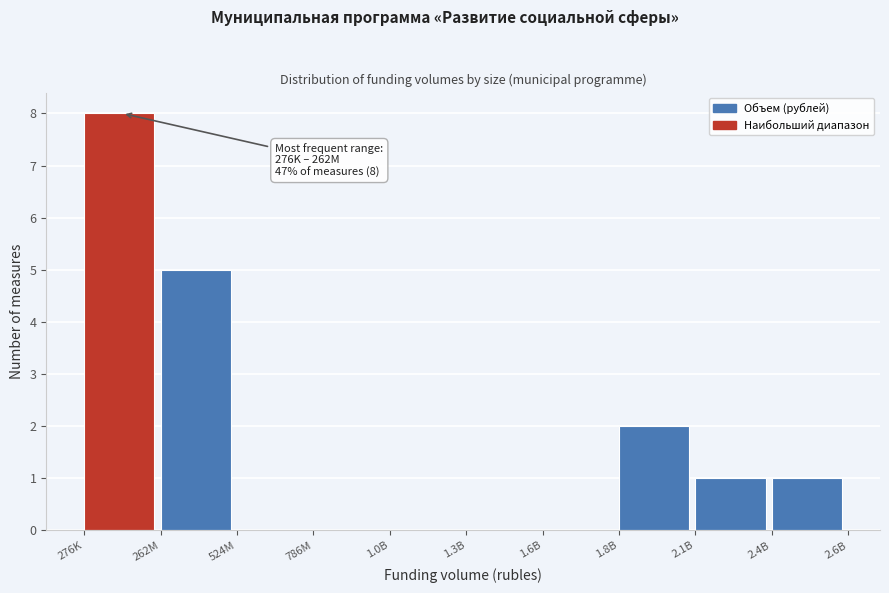

Reading left to right, what are all the values shown in this chart?

276K=8	262M=5	524M=0	786M=0	1.0B=0	1.3B=0	1.6B=0	1.8B=2	2.1B=1	2.4B=1